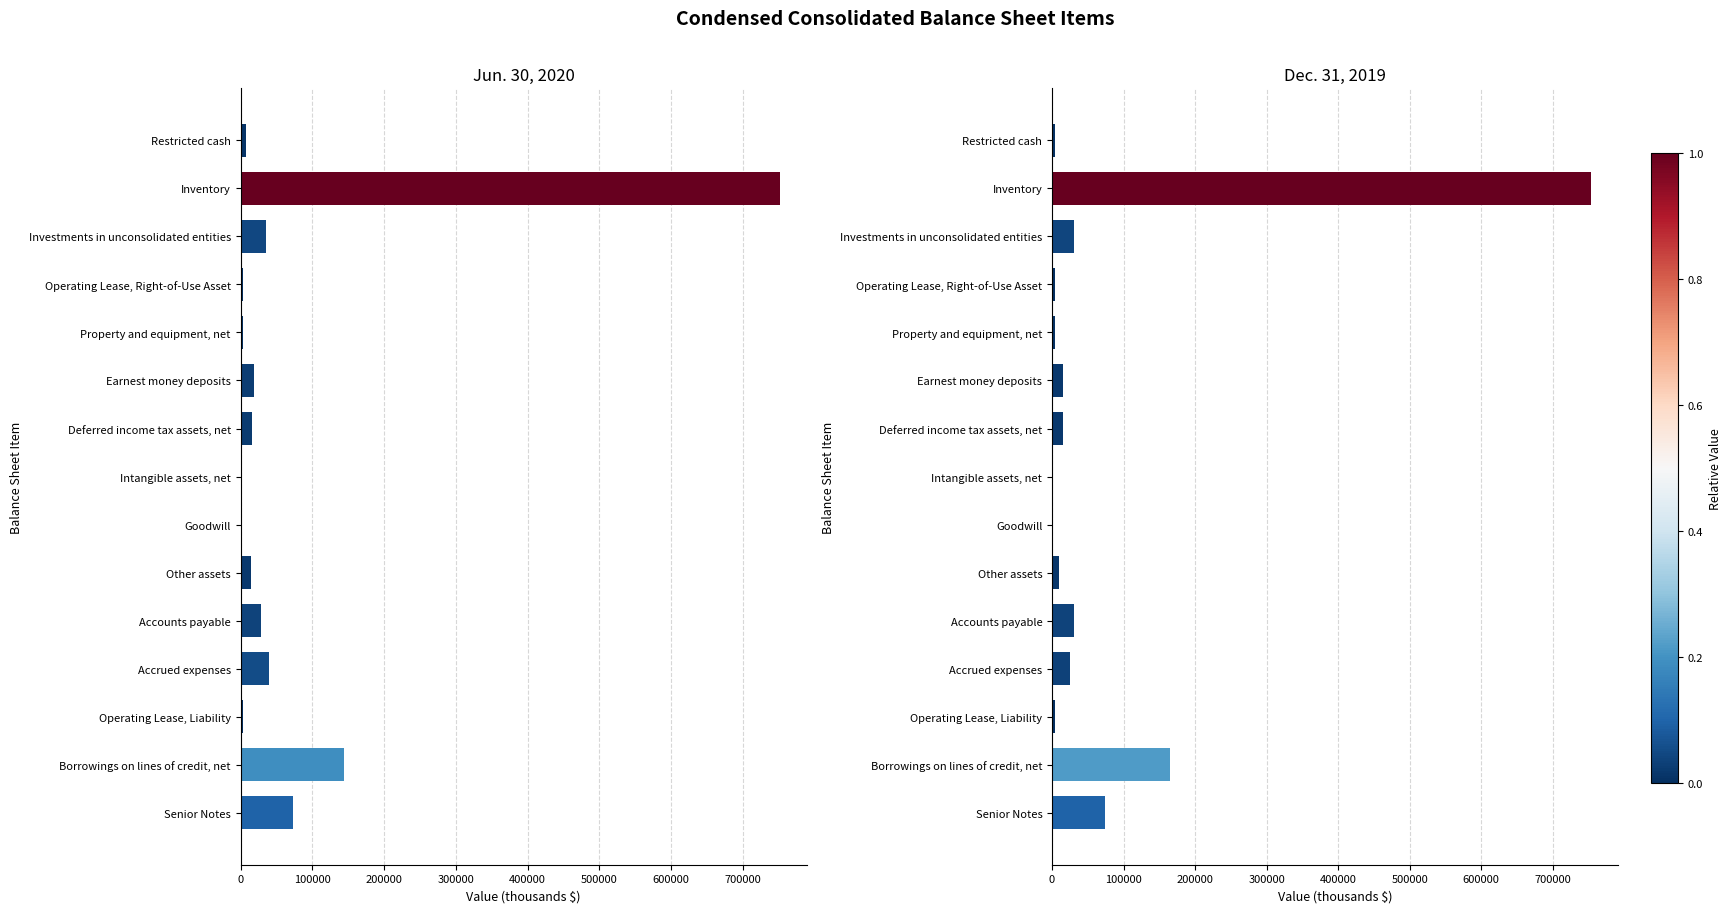

What are all the series names shown in the legend?

Jun. 30, 2020, Dec. 31, 2019